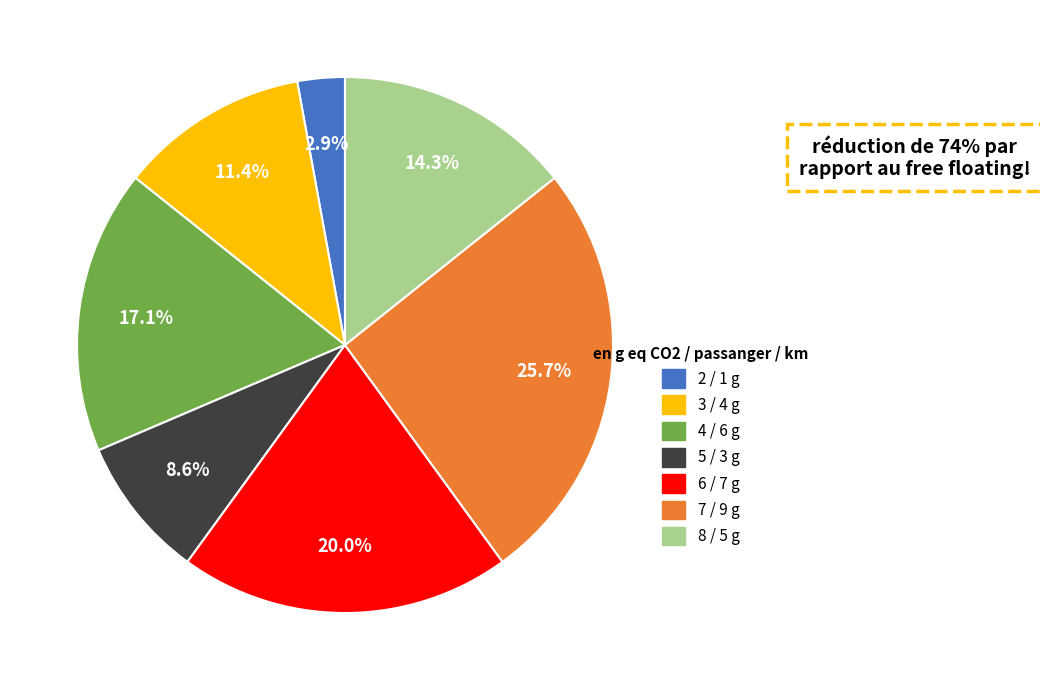

Does 5 represent more than half of the total?

No